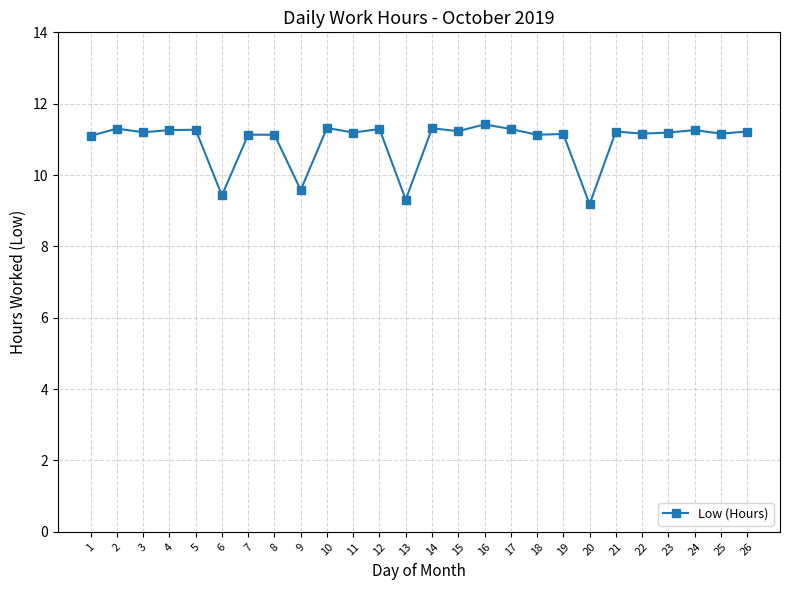

Count the number of data series in this chart.

1